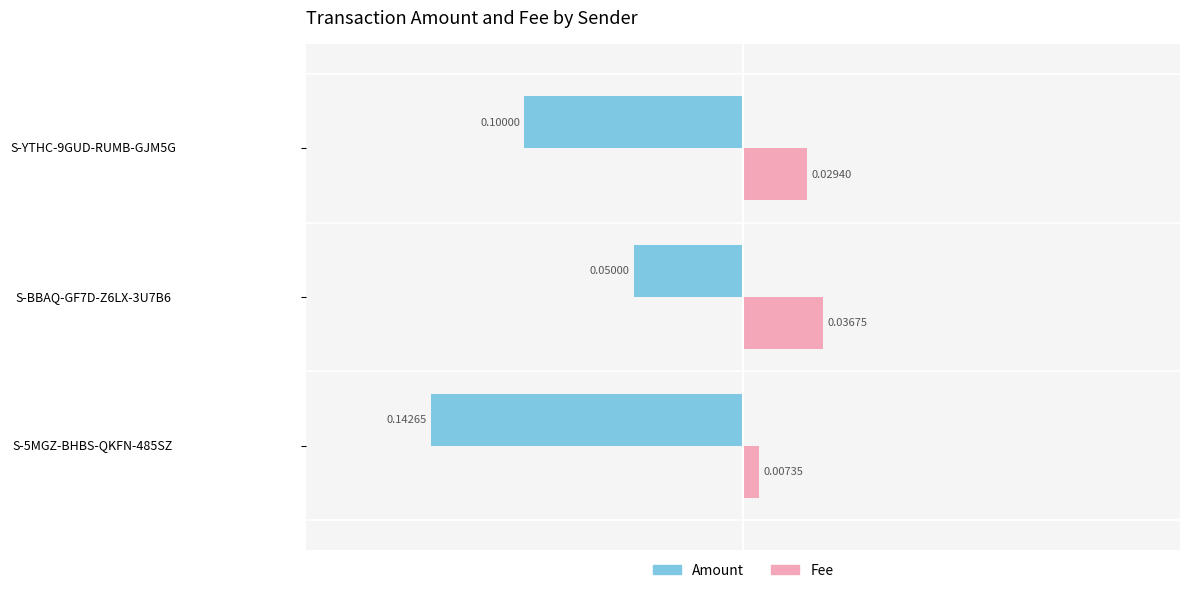

Rank the series at S-YTHC-9GUD-RUMB-GJM5G from lowest to highest value.

Amount, Fee